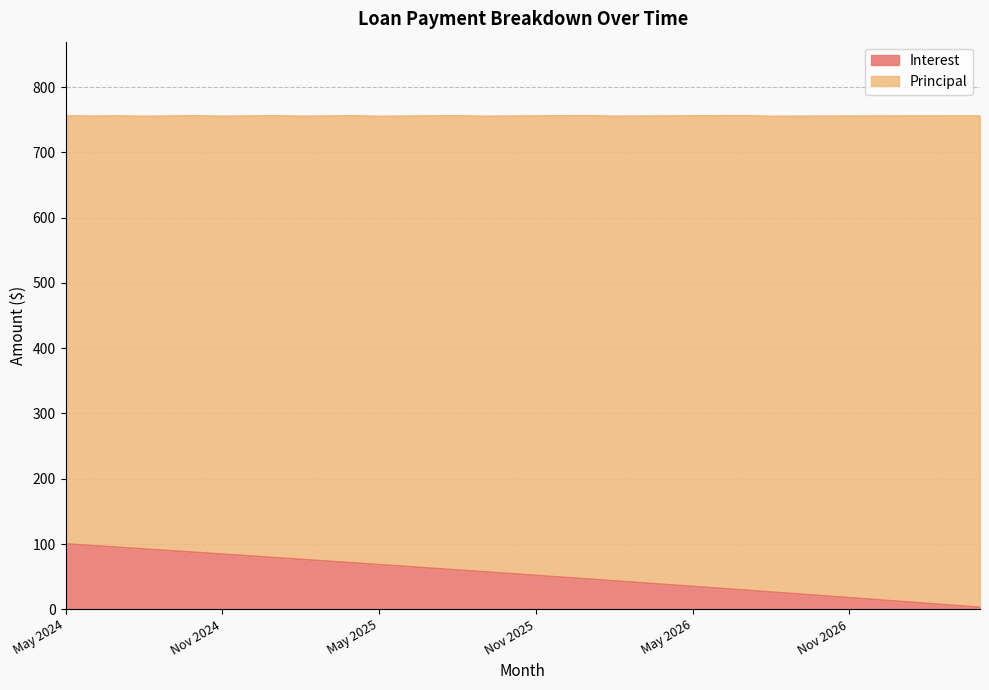

Where does the data first go above 54?

May 2024